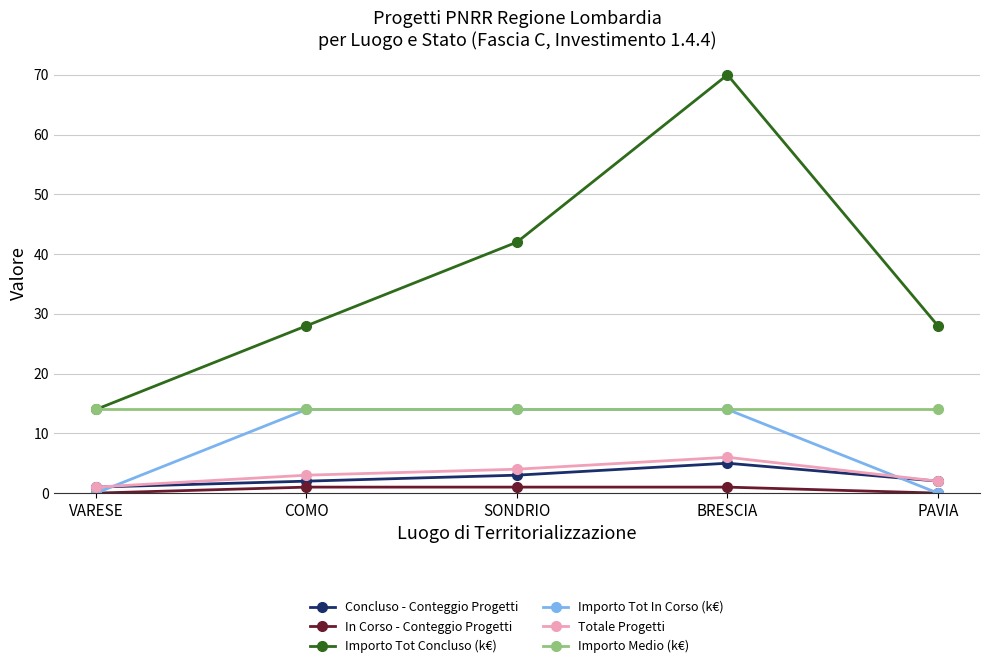

How many data points does each series have?

5